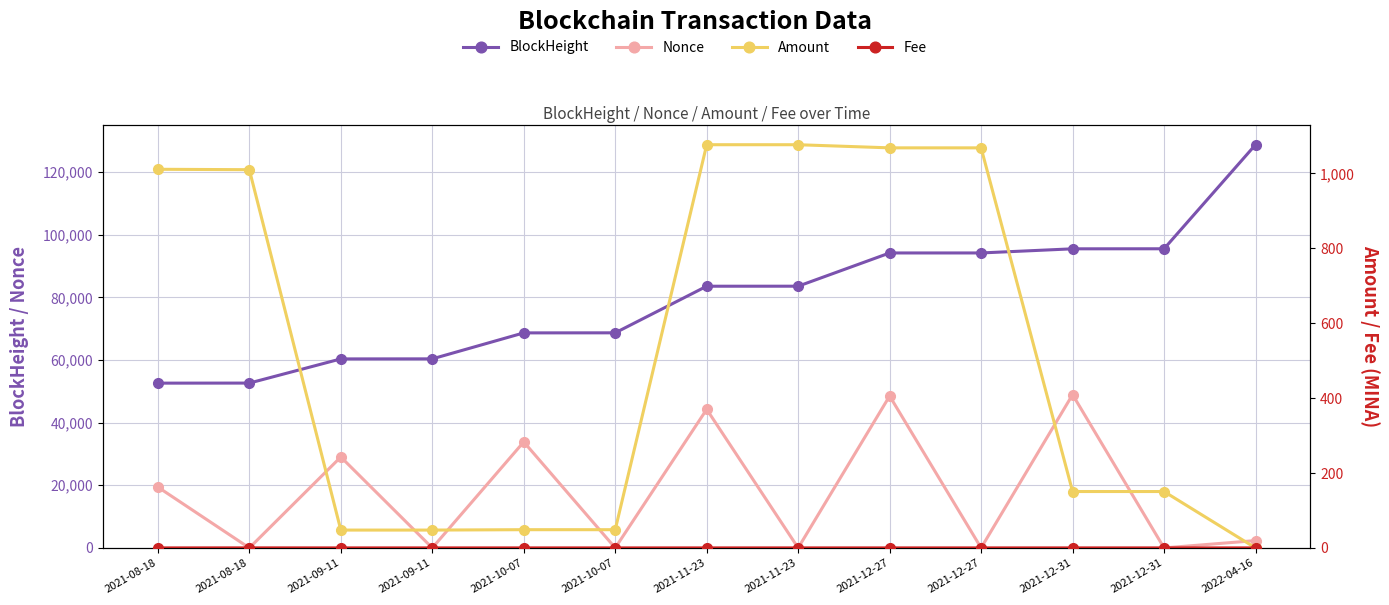

The Amount series shows 1733.8 at 2021-08-18. True or false?

False